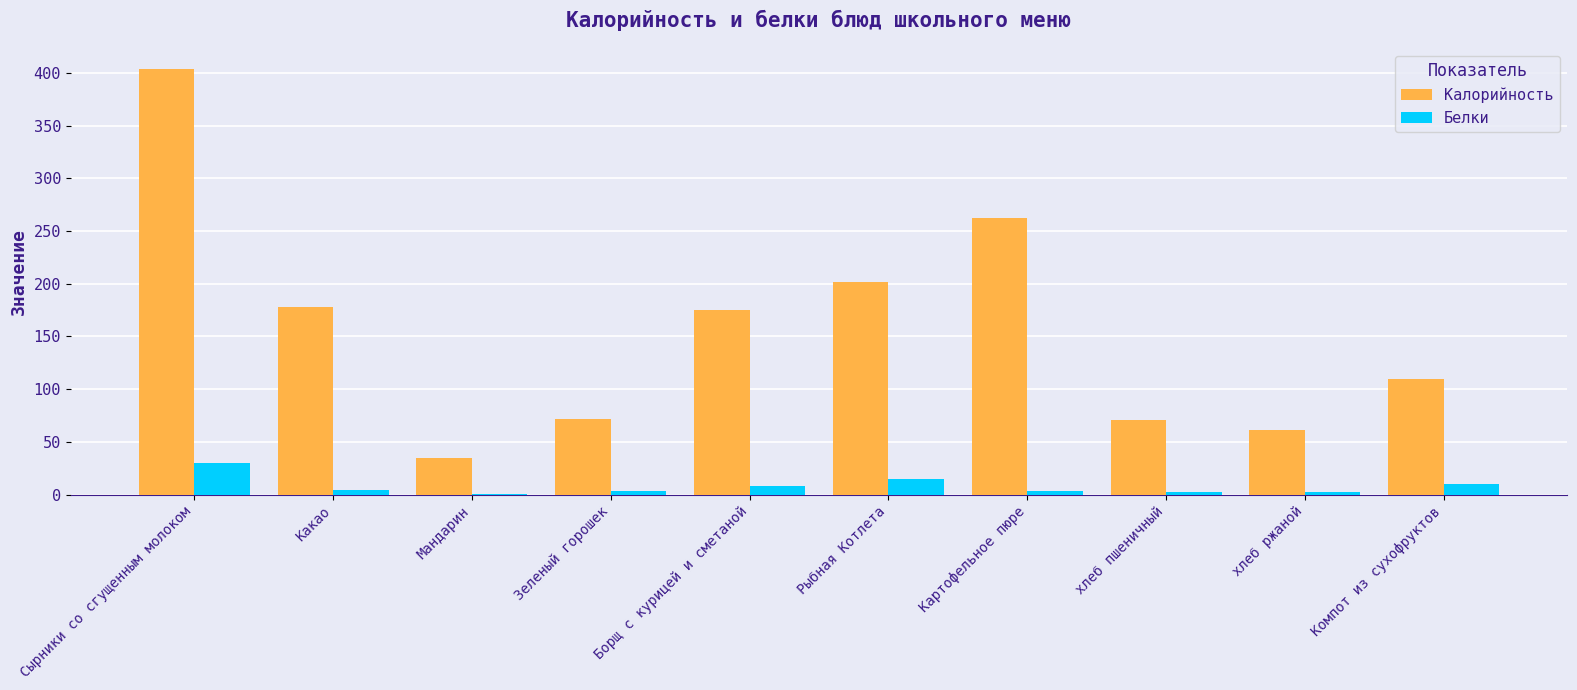

What is the highest value of the Калорийность series?

403.6